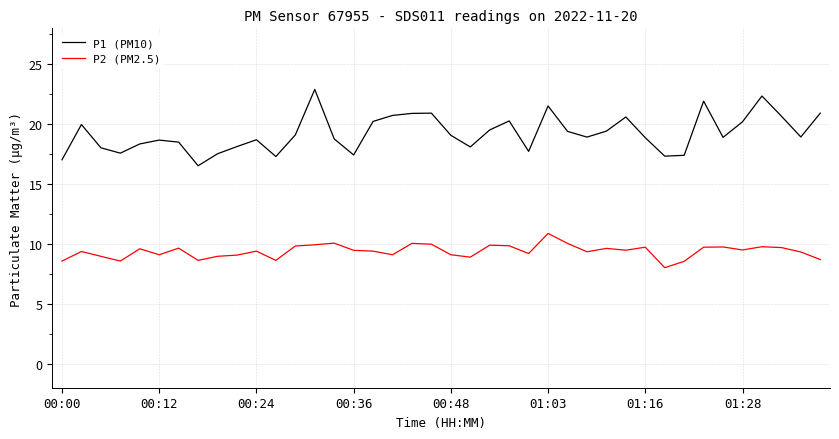

What is the smallest value displayed?

8.0